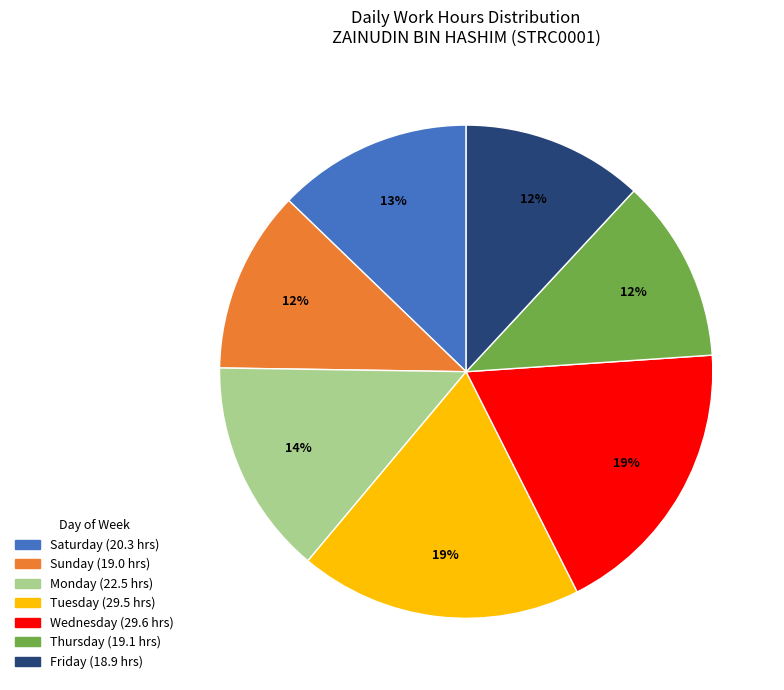

Is there a majority slice in this chart?

No